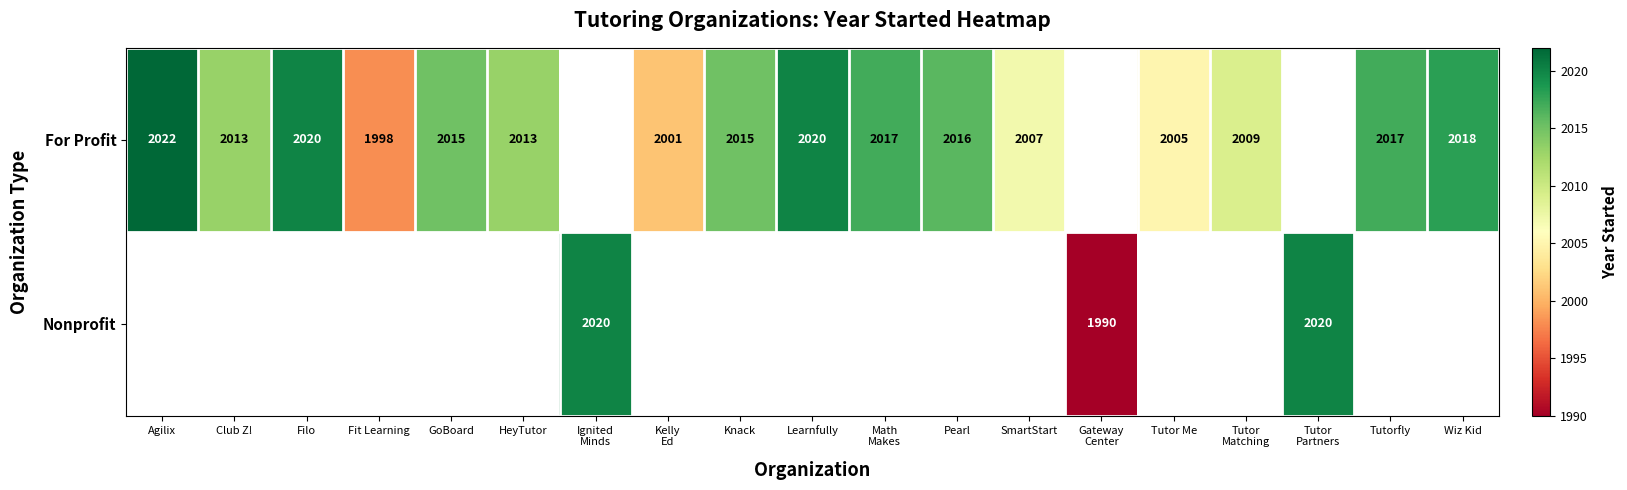

What is the maximum value shown in the chart?

2022.0